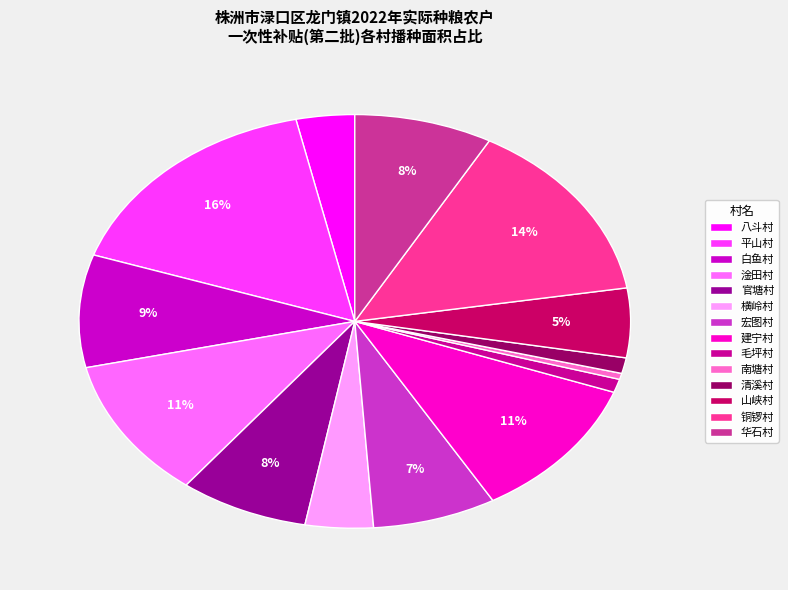

The 淦田村 slice represents 11% of the pie. True or false?

True